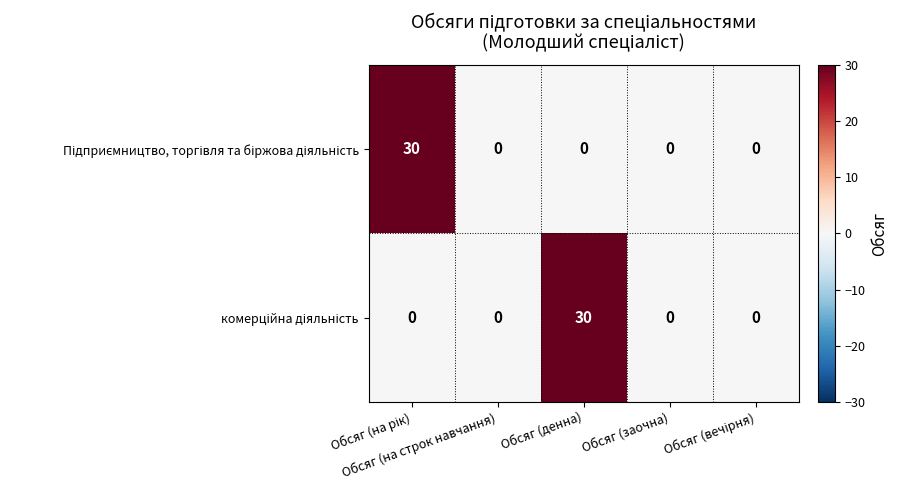

What is the greatest value displayed?

30